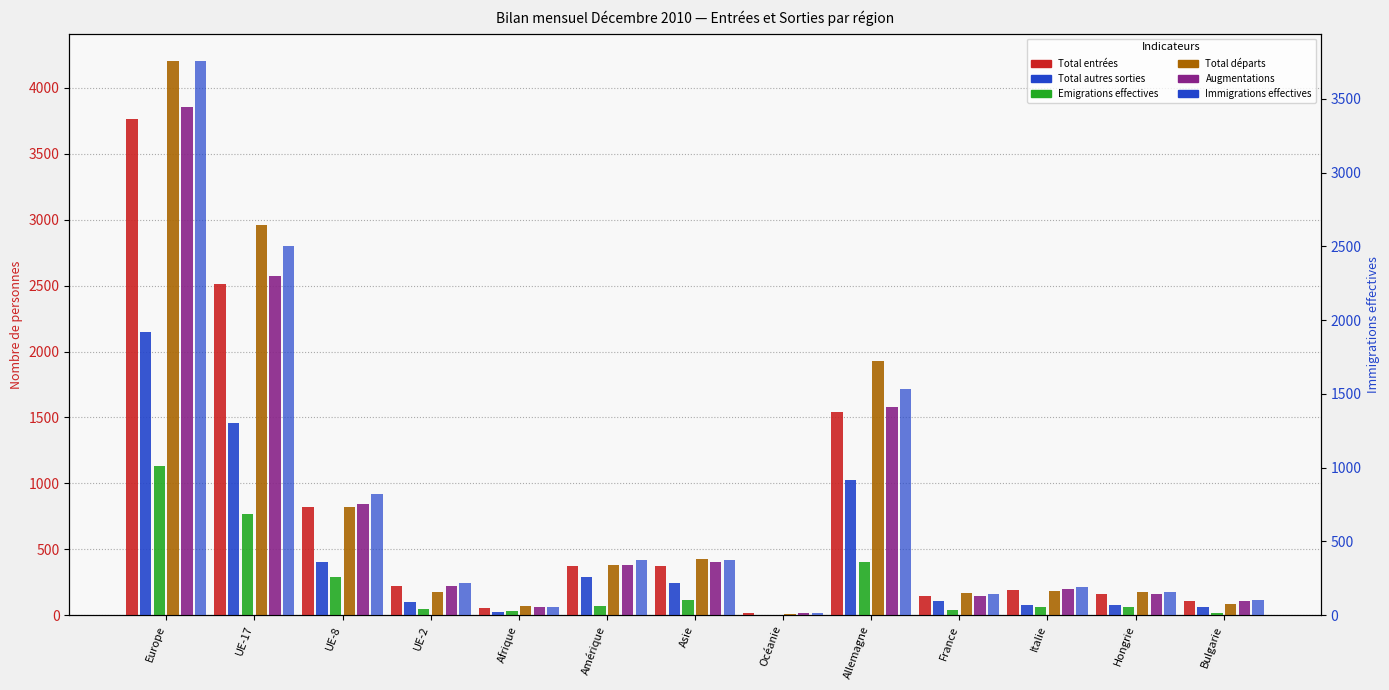

Reading left to right, what are all the values shown in this chart?

Total entrées: Europe=3767	UE-17=2513	UE-8=823	UE-2=219	Afrique=57	Amérique=376	Asie=374	Océanie=14	Allemagne=1544	France=141	Italie=193	Hongrie=156	Bulgarie=104
Total autres sorties: Europe=2149	UE-17=1458	UE-8=399	UE-2=102	Afrique=26	Amérique=290	Asie=242	Océanie=4	Allemagne=1028	France=110	Italie=73	Hongrie=76	Bulgarie=61
Emigrations effectives: Europe=1130	UE-17=770	UE-8=286	UE-2=44	Afrique=32	Amérique=70	Asie=117	Océanie=1	Allemagne=405	France=37	Italie=64	Hongrie=61	Bulgarie=13
Total départs: Europe=4202	UE-17=2959	UE-8=822	UE-2=177	Afrique=69	Amérique=380	Asie=425	Océanie=7	Allemagne=1931	France=166	Italie=186	Hongrie=173	Bulgarie=81
Augmentations: Europe=3856	UE-17=2570	UE-8=845	UE-2=222	Afrique=58	Amérique=382	Asie=400	Océanie=14	Allemagne=1576	France=142	Italie=201	Hongrie=163	Bulgarie=105
Immigrations effectives: Europe=3755	UE-17=2504	UE-8=821	UE-2=219	Afrique=57	Amérique=375	Asie=374	Océanie=14	Allemagne=1535	France=141	Italie=193	Hongrie=156	Bulgarie=104